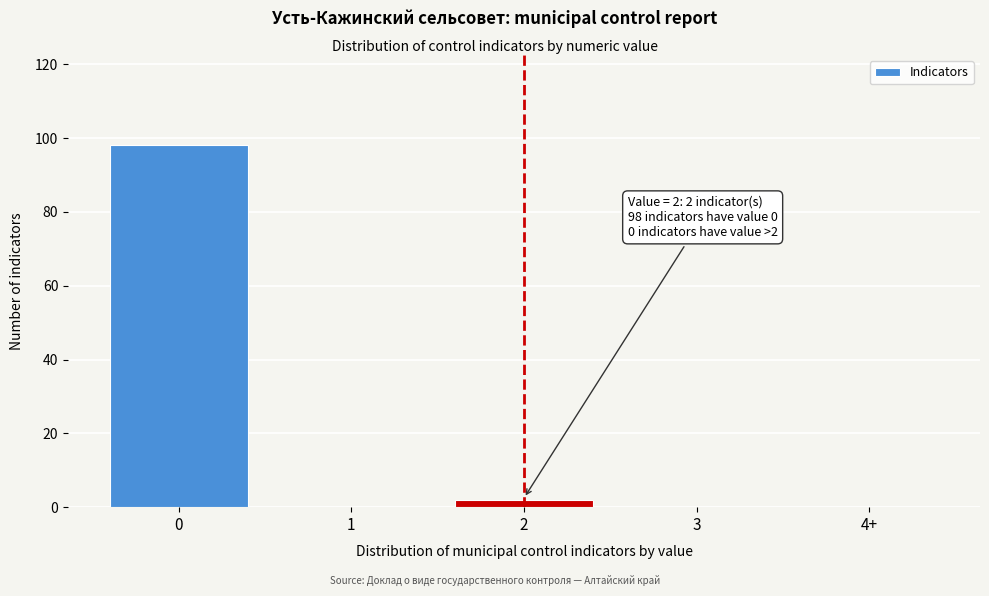

Reading left to right, transcribe all the data shown in this chart.

0=98	1=0	2=2	3=0	4+=0